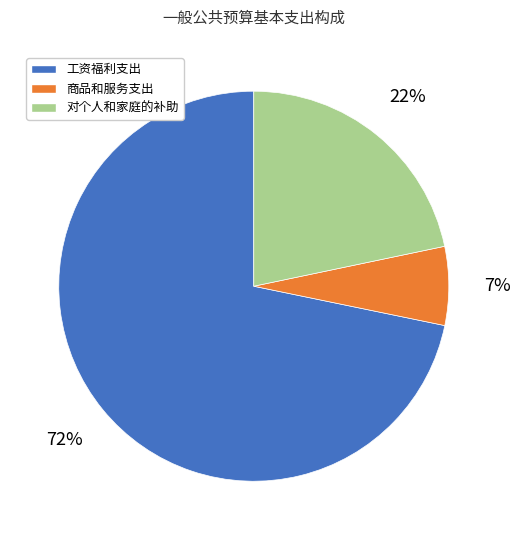

Rank the categories by value from lowest to highest.

商品和服务支出, 对个人和家庭的补助, 工资福利支出